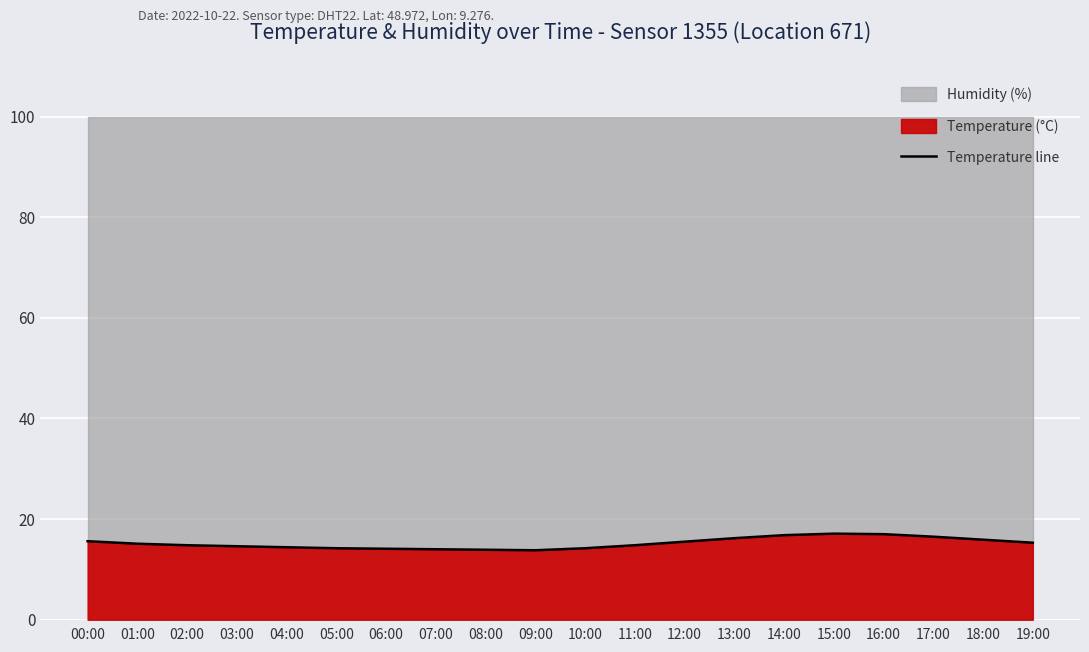

How many lines are shown in the chart?

1